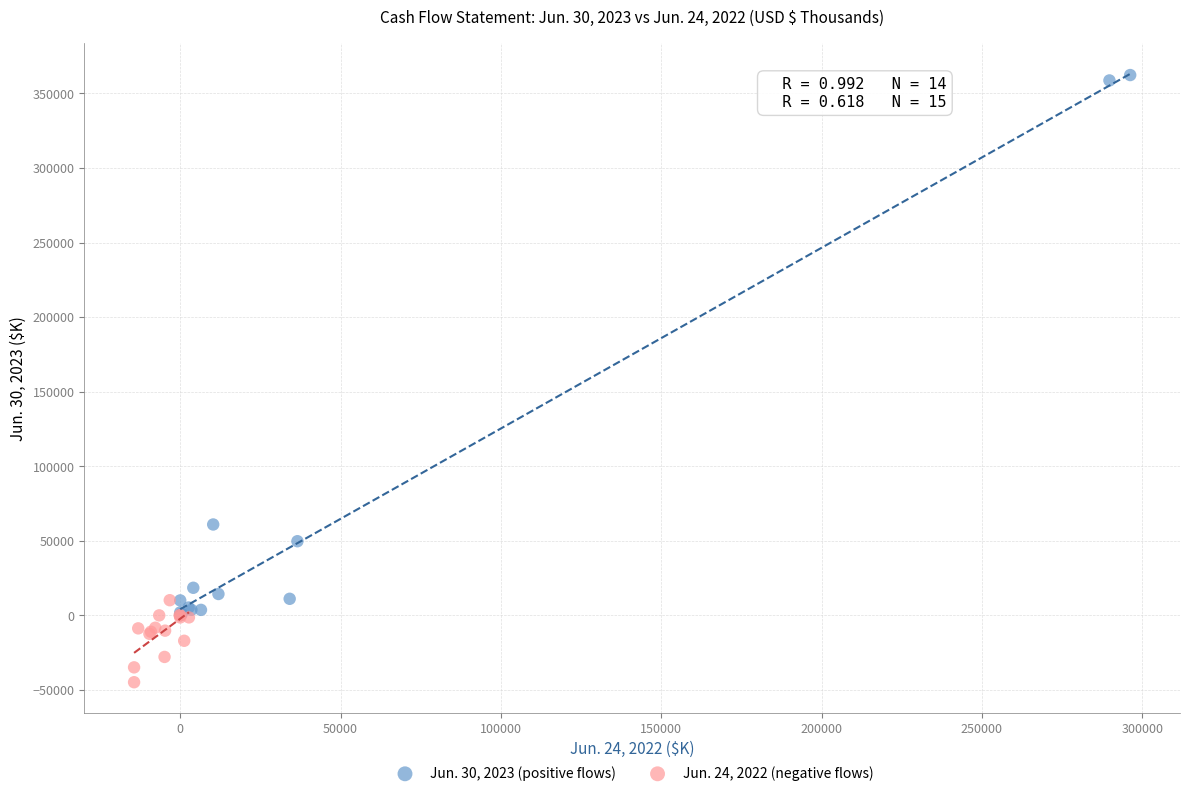

Which series has the widest spread of Y values?

Jun. 30, 2023 (positive flows)